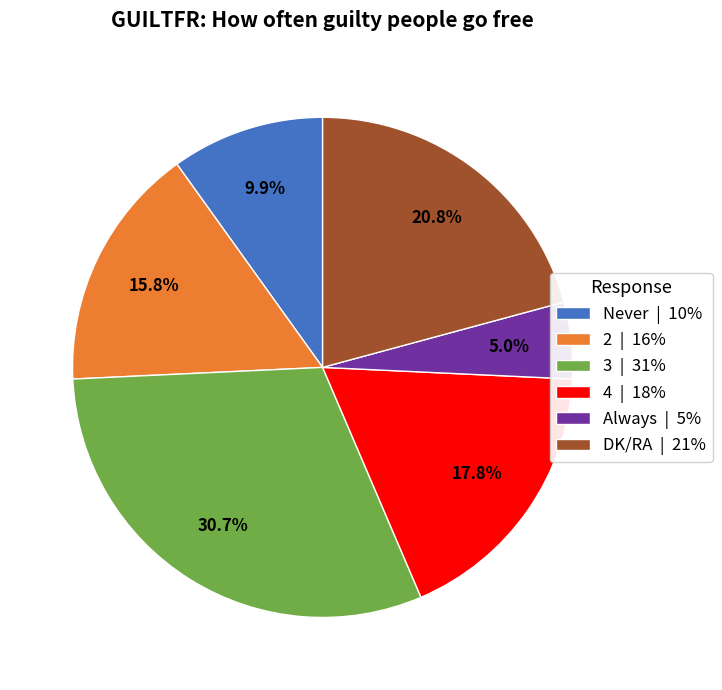

Rank the categories by value from highest to lowest.

3, DK/RA, 4, 2, Never, Always